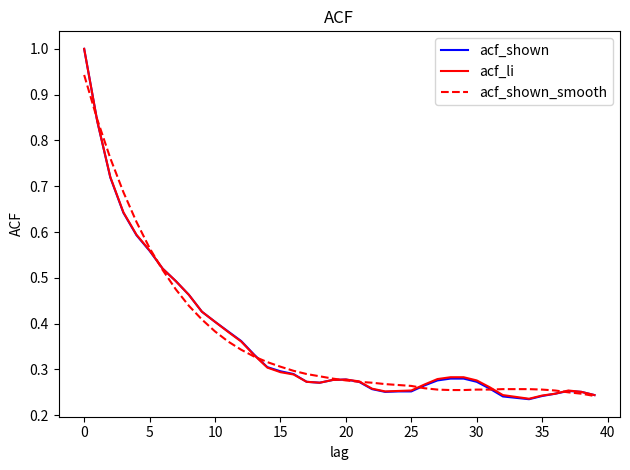

Which series has the largest range (max minus min)?

acf_shown